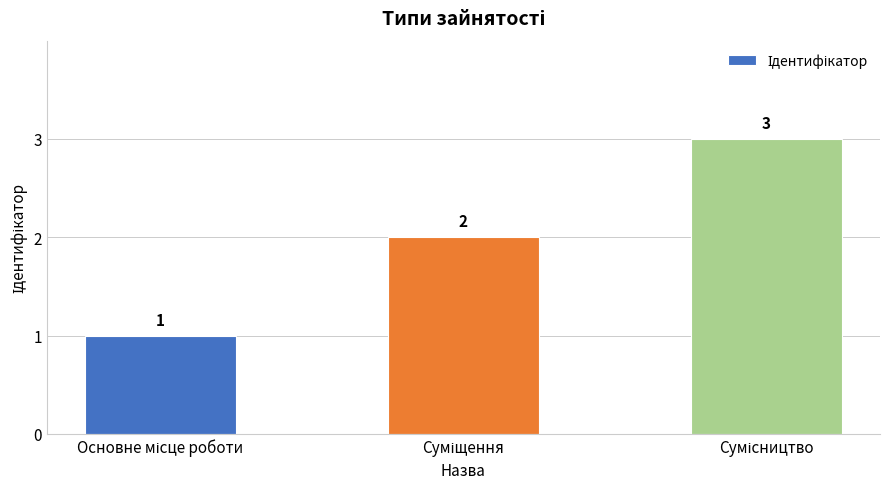

What is the value of the 2nd bar from the left?

2